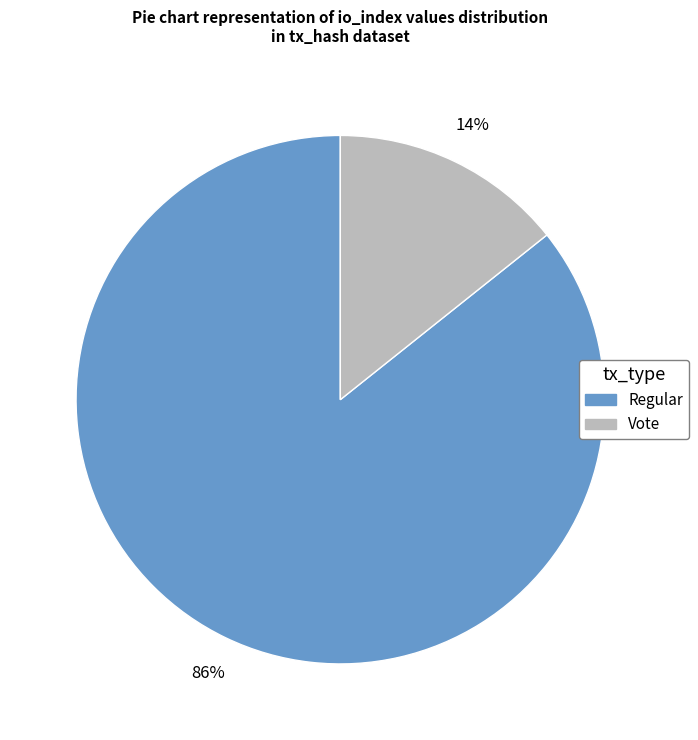

Which has a higher value, Regular or Vote?

Regular